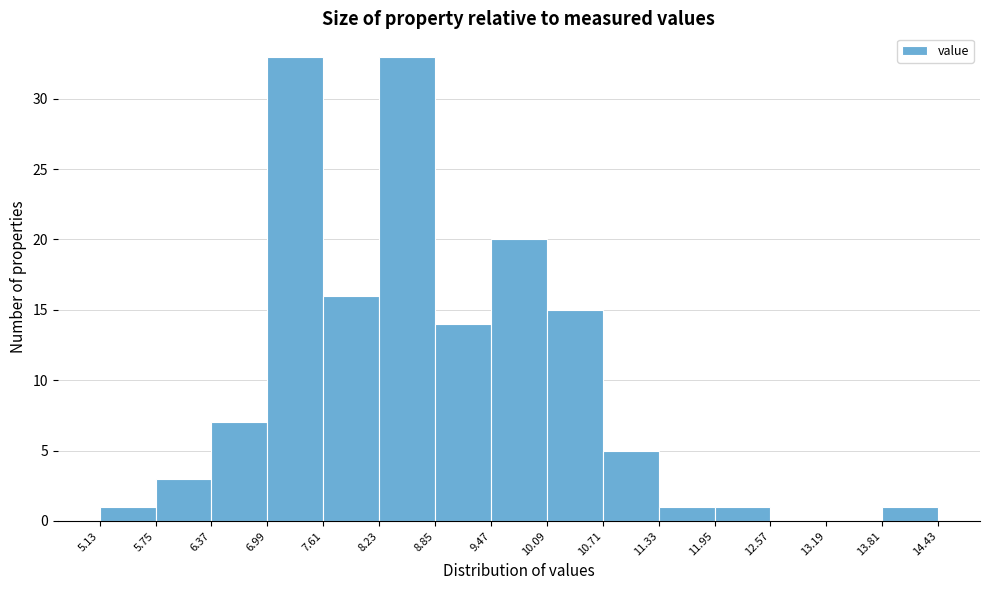

Reading left to right, transcribe this chart: for each bar, give the range it covers on the x-axis and its height. The values are not printed on the chart, so give them approximately, as read against the axis.

5.13 to 5.75: 1
5.75 to 6.37: 3
6.37 to 6.99: 7
6.99 to 7.61: 33
7.61 to 8.23: 16
8.23 to 8.85: 33
8.85 to 9.47: 14
9.47 to 10.09: 20
10.09 to 10.71: 15
10.71 to 11.33: 5
11.33 to 11.95: 1
11.95 to 12.57: 1
12.57 to 13.19: 0
13.19 to 13.81: 0
13.81 to 14.43: 1